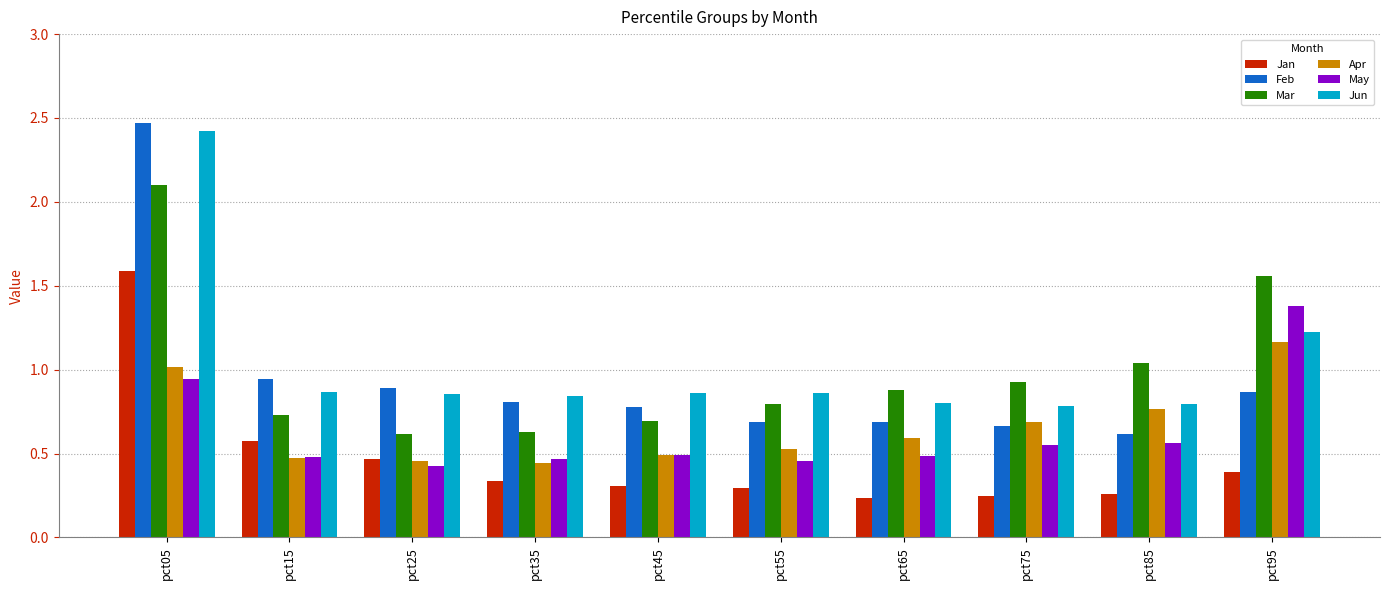

Which series has the widest spread of values?

Feb